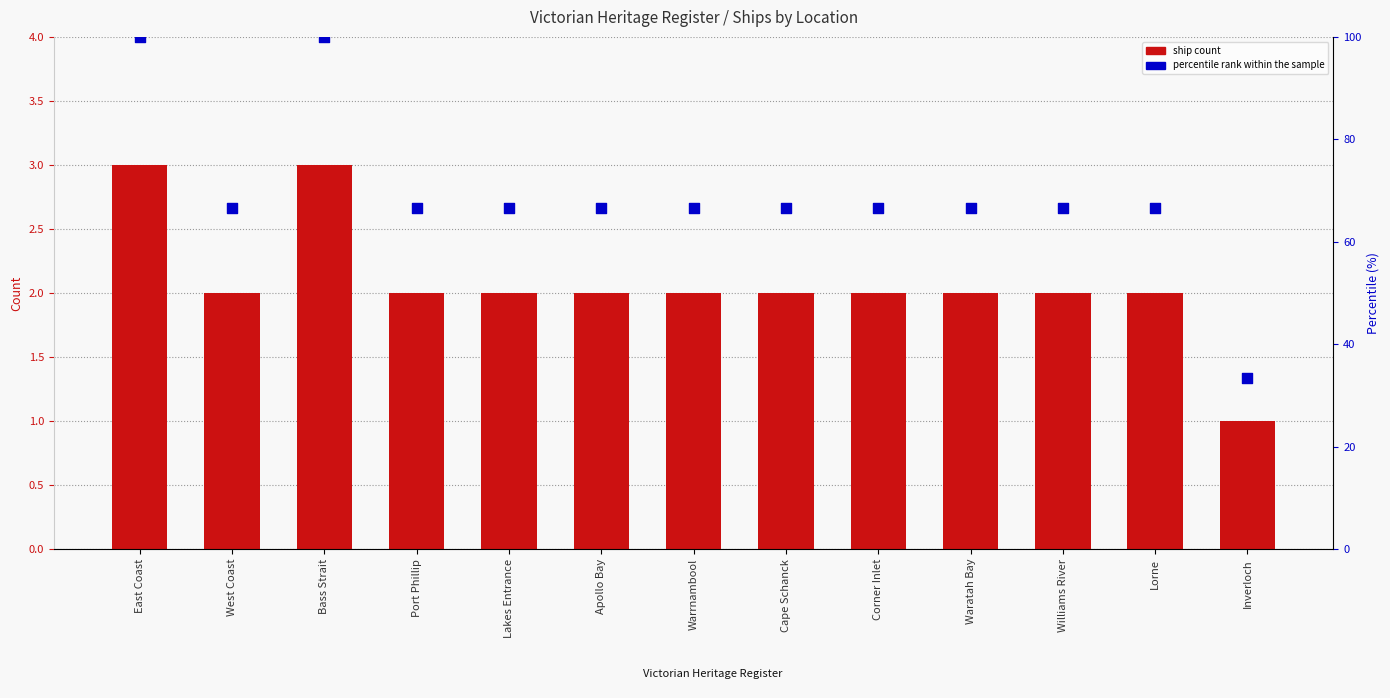

Which series has the widest spread of Y values?

percentile rank within the sample